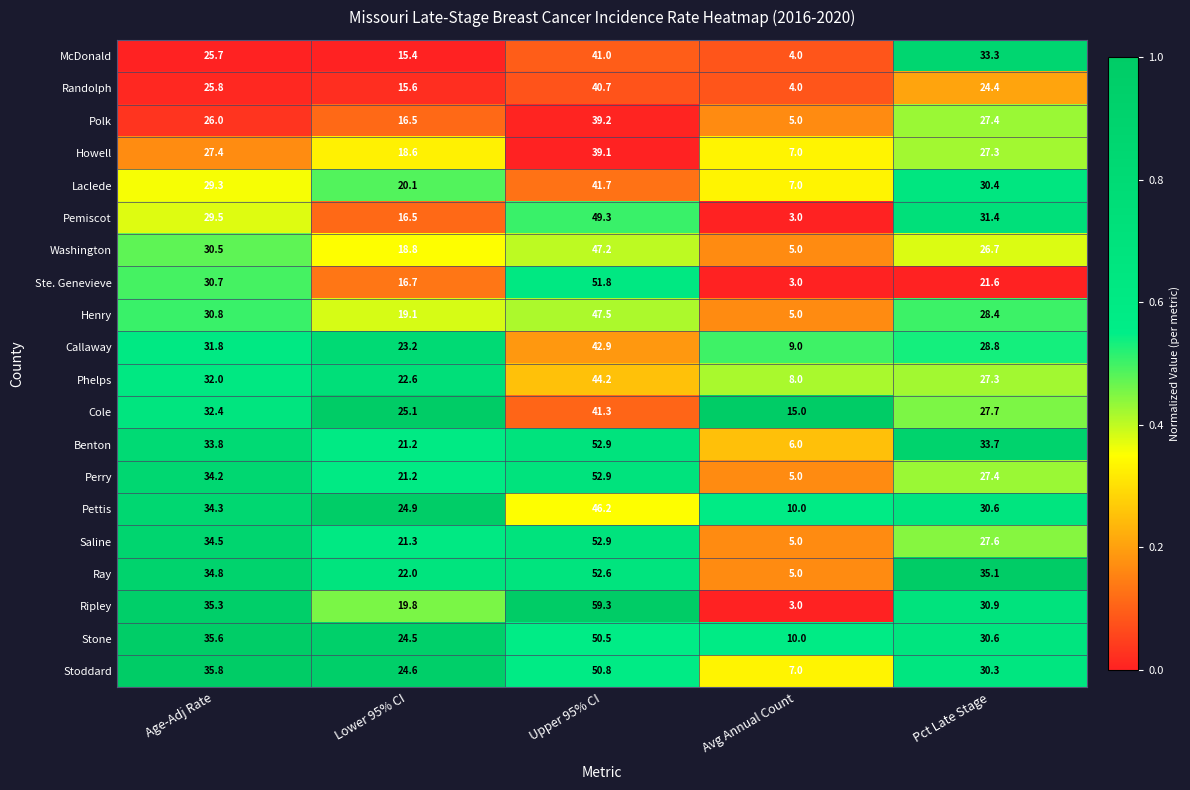

Between Age-Adj Rate and Avg Annual Count, which series saw the biggest shift?

Ripley